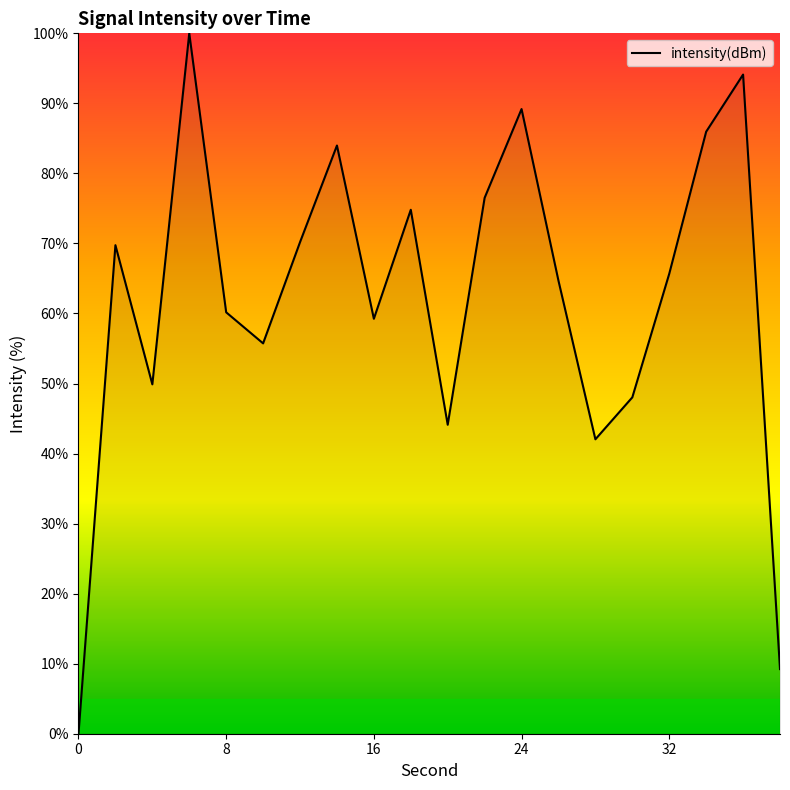

What is the greatest value displayed?

100.0